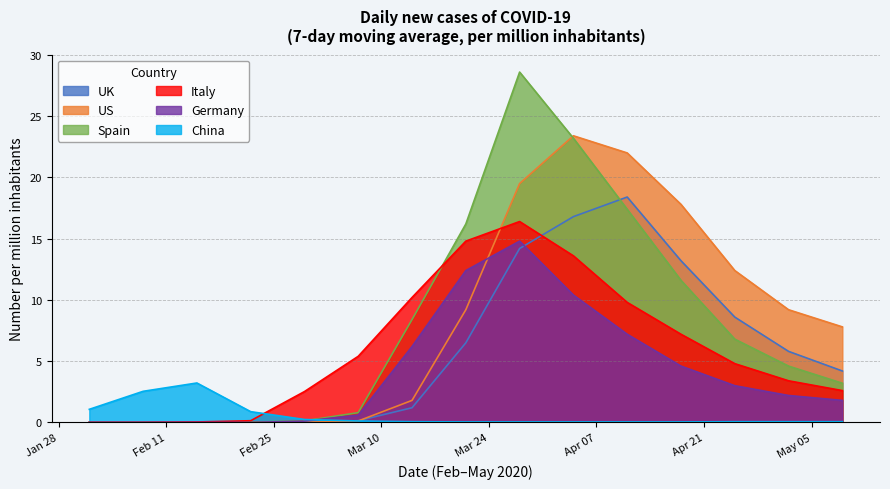

How many lines are shown in the chart?

6